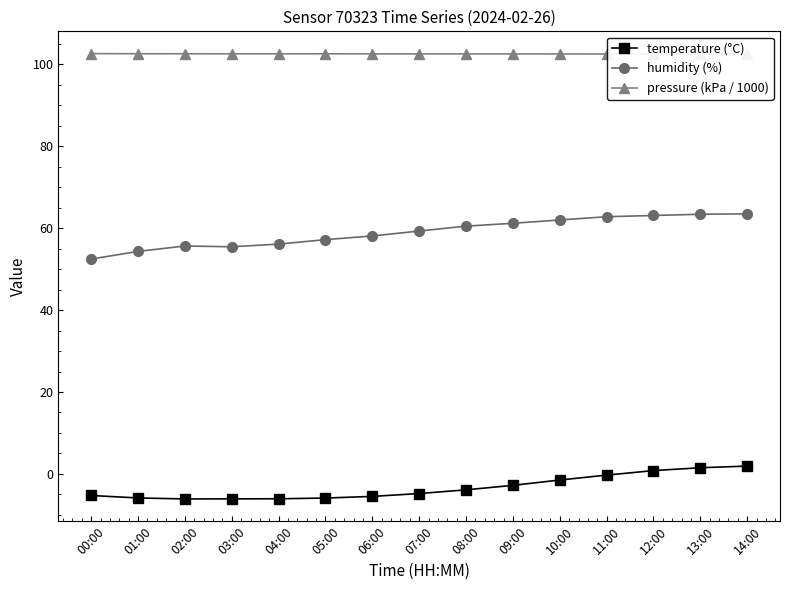

True or false: temperature (°C) and pressure (kPa / 1000) intersect in this chart.

False